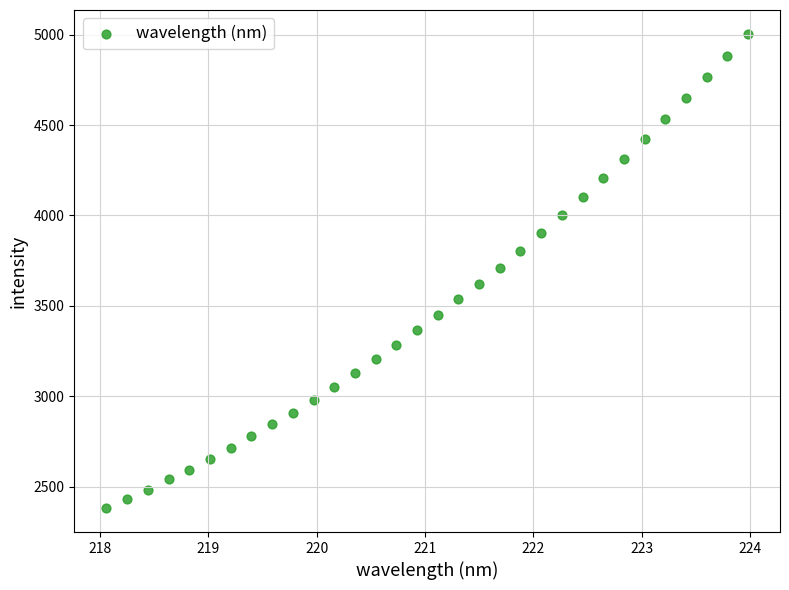

What is the range of Y values (max minus min)?

2622.4